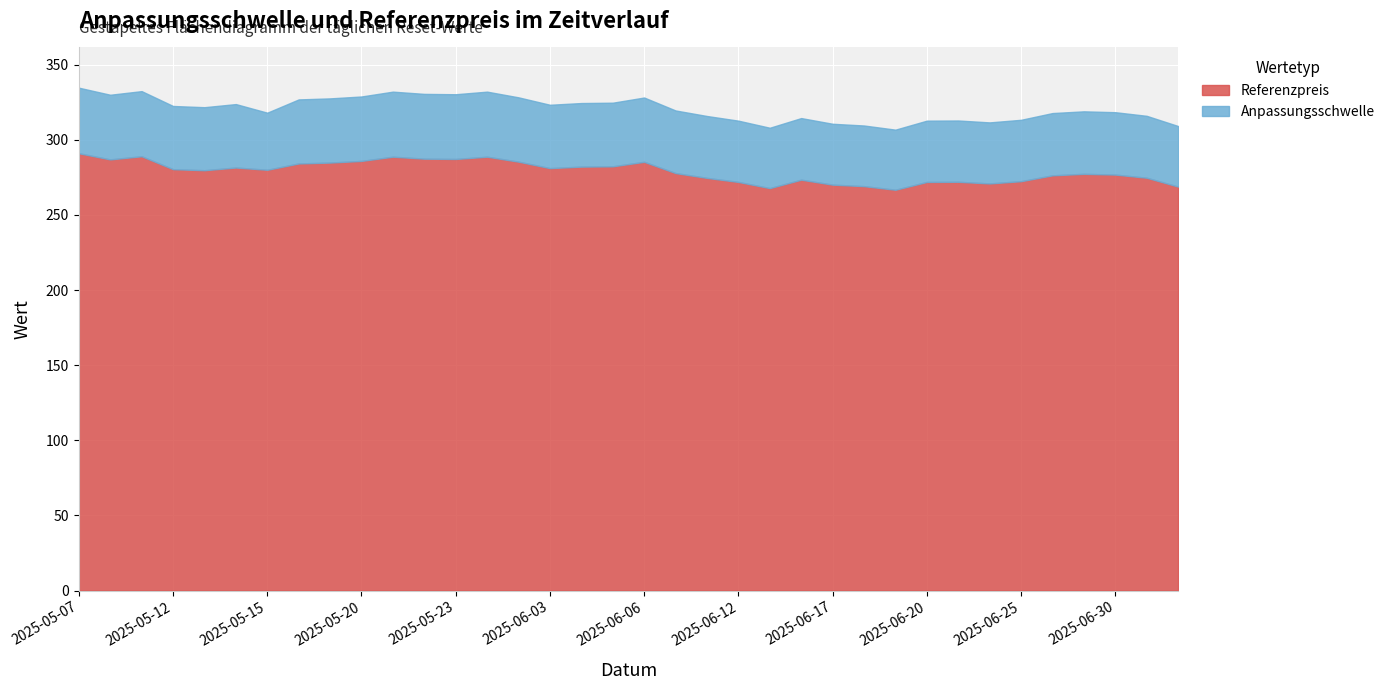

Is it true that Referenzpreis equals 287.5 at 2025-05-22?

True